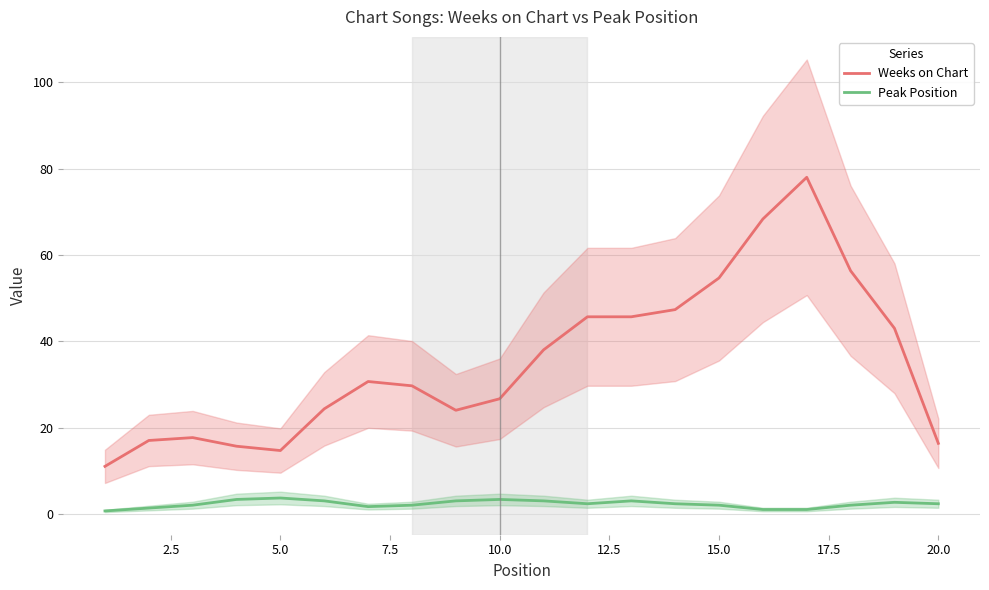

Reading left to right, extract all data points from this chart.

Weeks on Chart: 11.0	17.0	17.7	15.7	14.7	24.3	30.7	29.7	24.0	26.7	38.0	45.7	45.7	47.3	54.7	68.3	78.0	56.3	43.0	16.3
Peak Position: 0.7	1.3	2.0	3.3	3.7	3.0	1.7	2.0	3.0	3.3	3.0	2.3	3.0	2.3	2.0	1.0	1.0	2.0	2.7	2.3